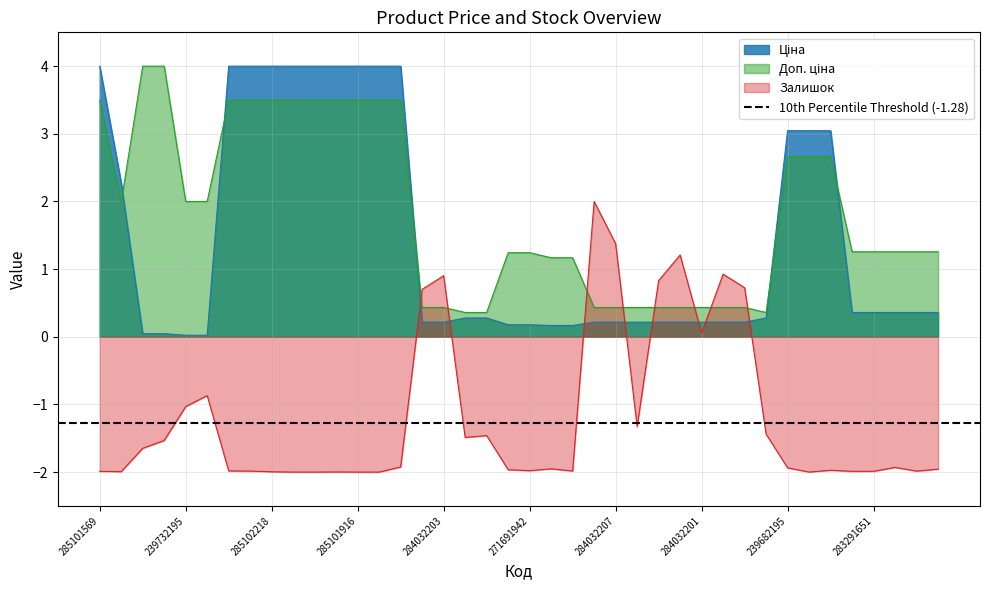

What is the label of the 18th point from the right?

271681942